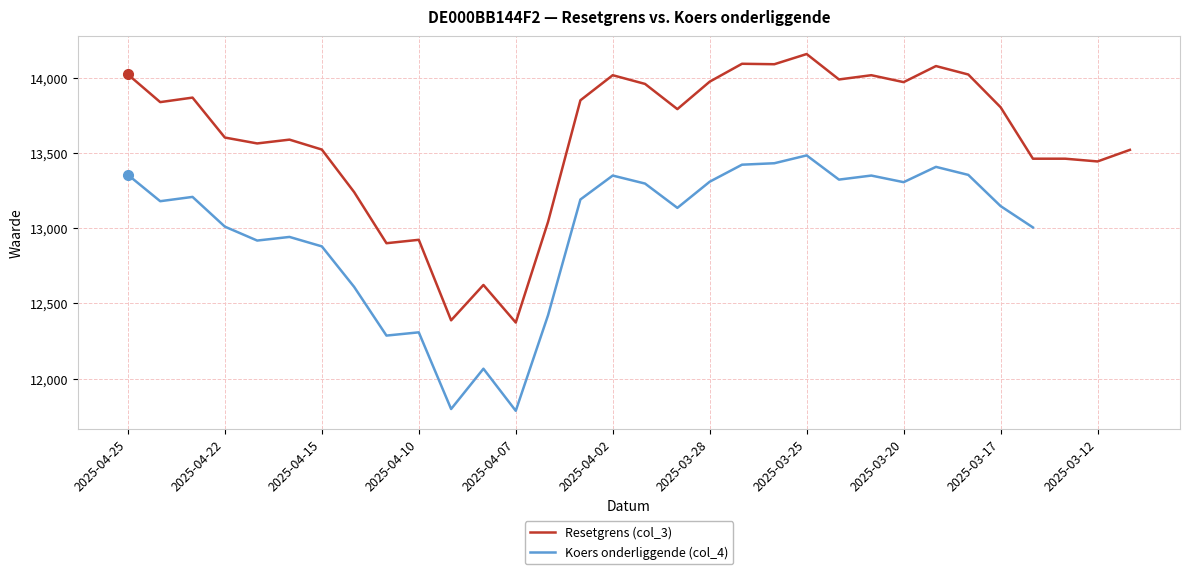

At 14, list the series in order from smallest to largest.

Koers onderliggende (col_4), Resetgrens (col_3)